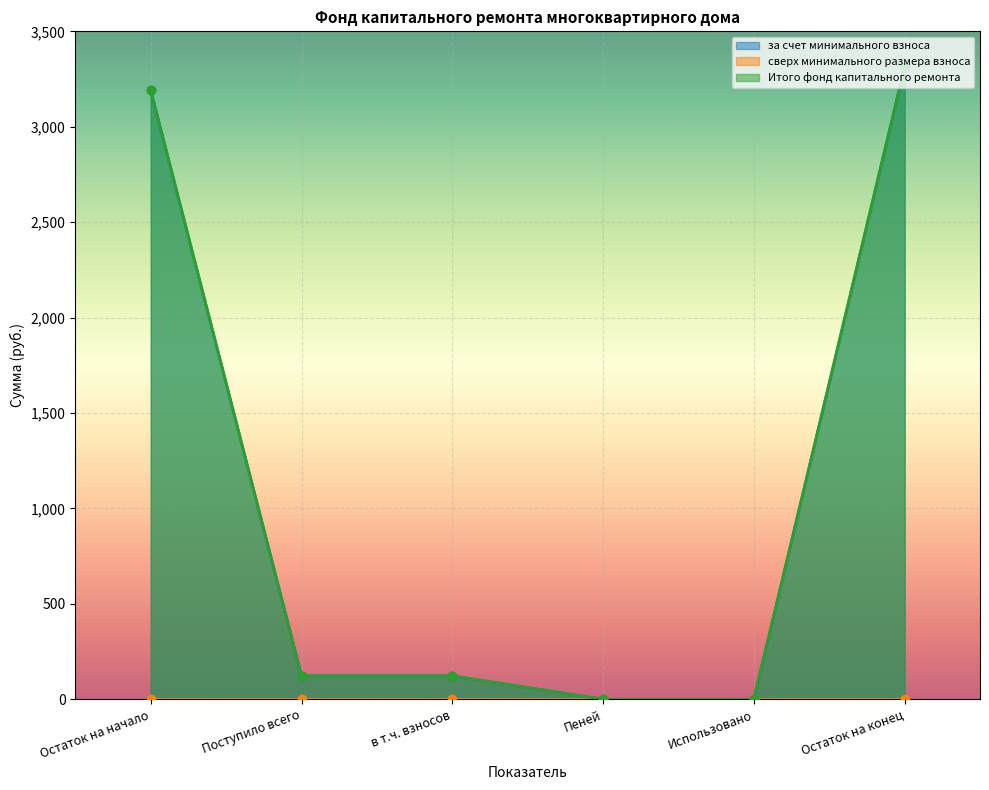

At which label is за счет минимального взноса closest to 1656?

Поступило всего